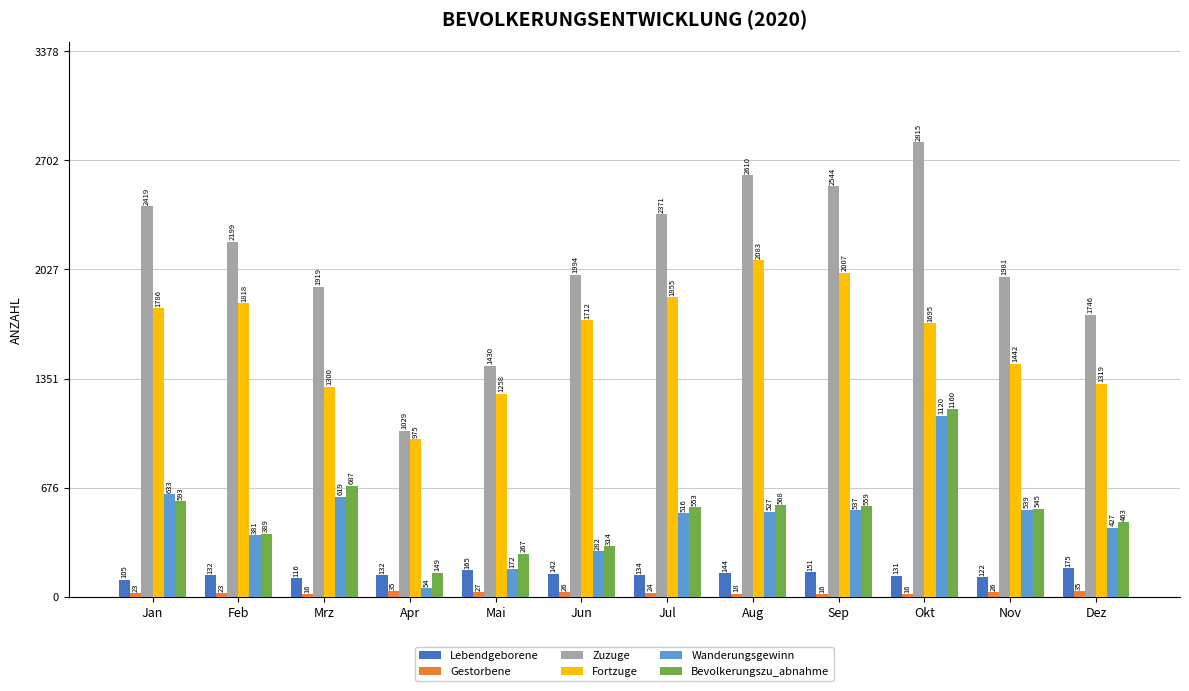

Where is Lebendgeborene nearest to the value 140?

Jun